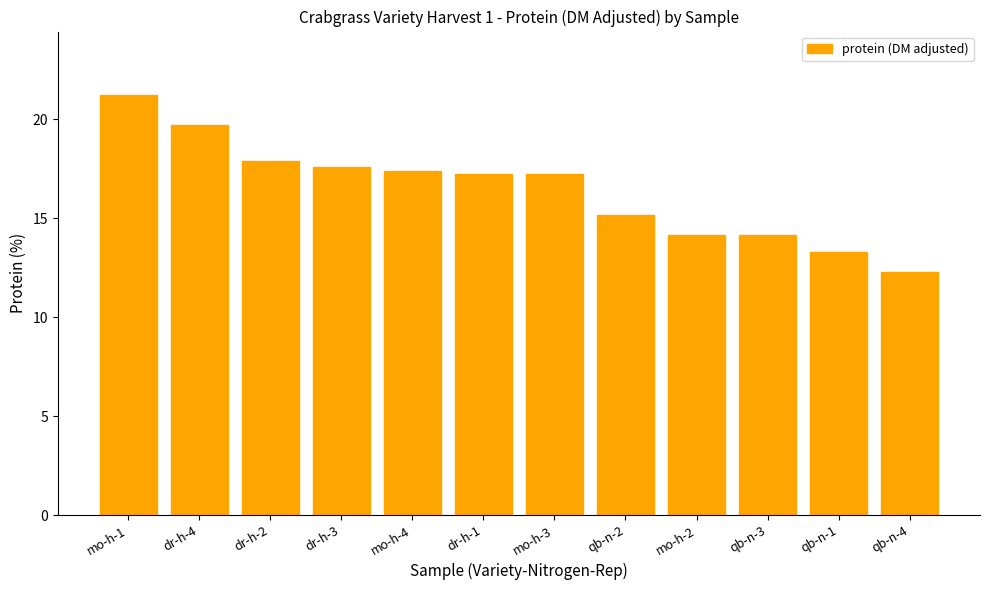

What is the difference between the maximum and second lowest values?

8.0